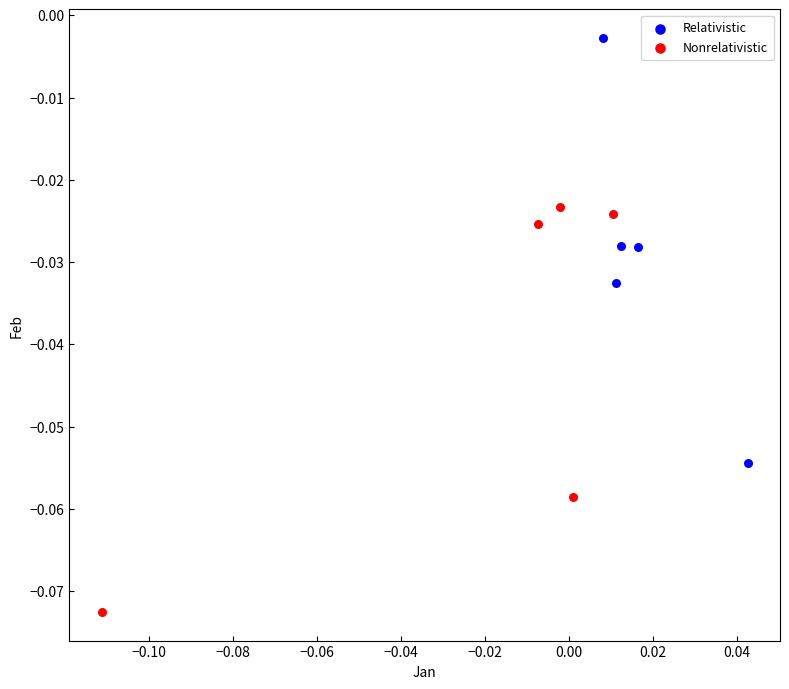

What are all the series names shown in the legend?

Relativistic, Nonrelativistic